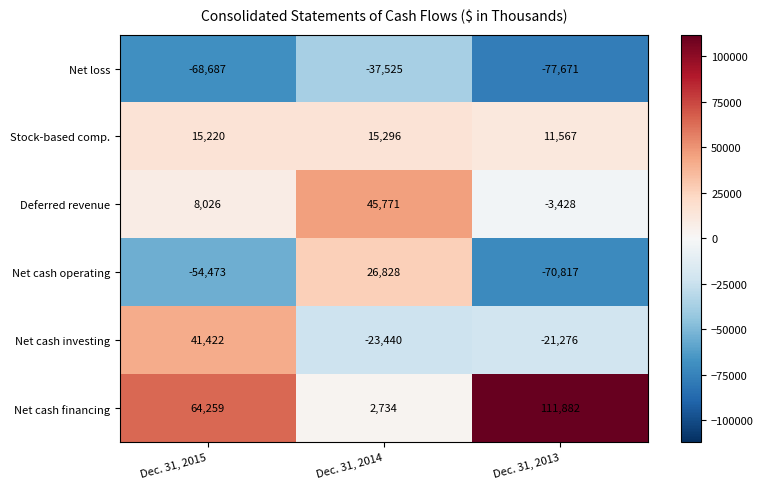

How many values in the Net cash investing series are below -21276?

1